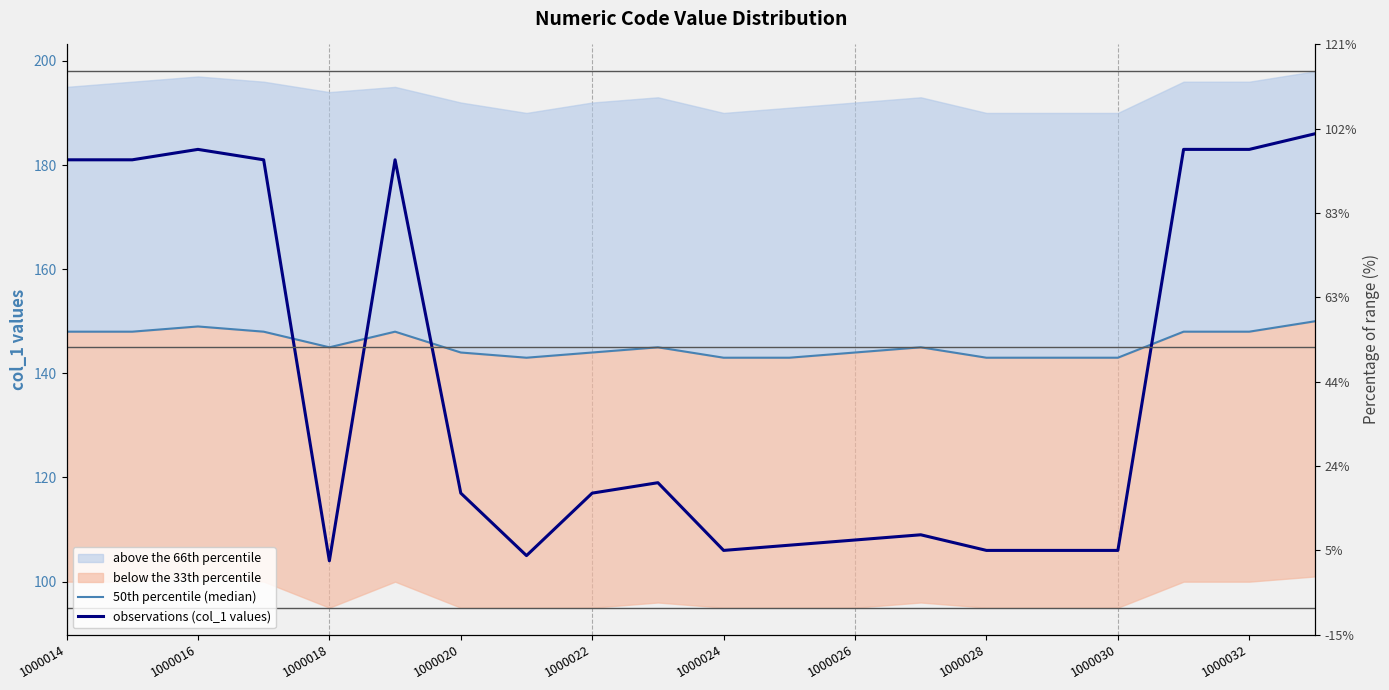

At which label does 50th percentile (median) first exceed 145?

1000014